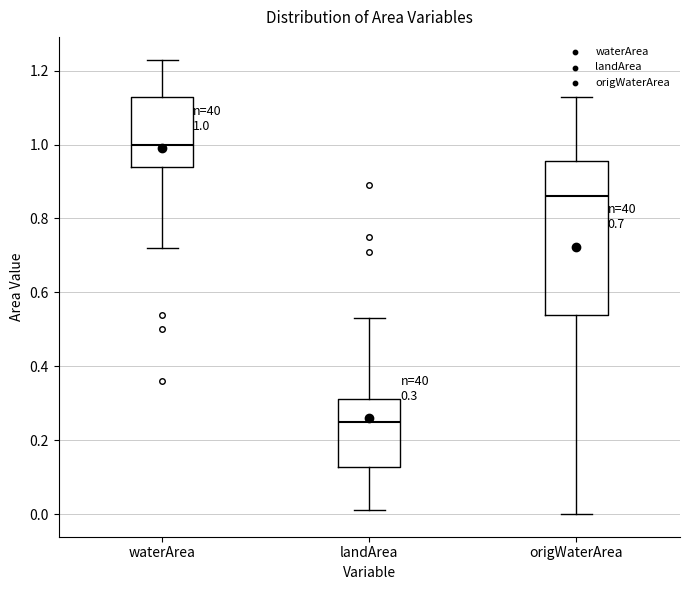

Which box has the lowest median line?

landArea